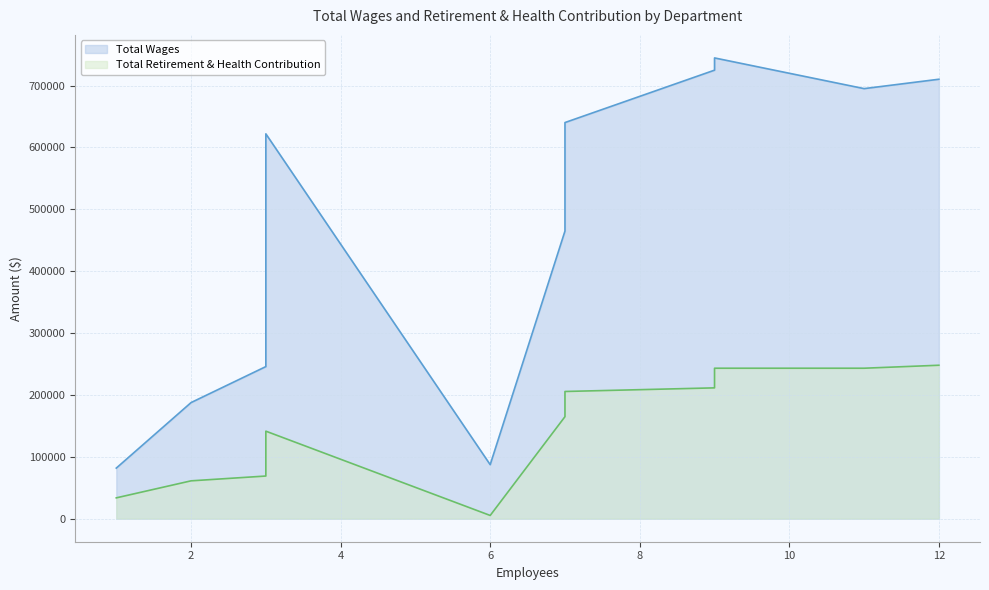

Rank the series by their maximum value, from highest to lowest.

Total Wages, Total Retirement & Health Contribution